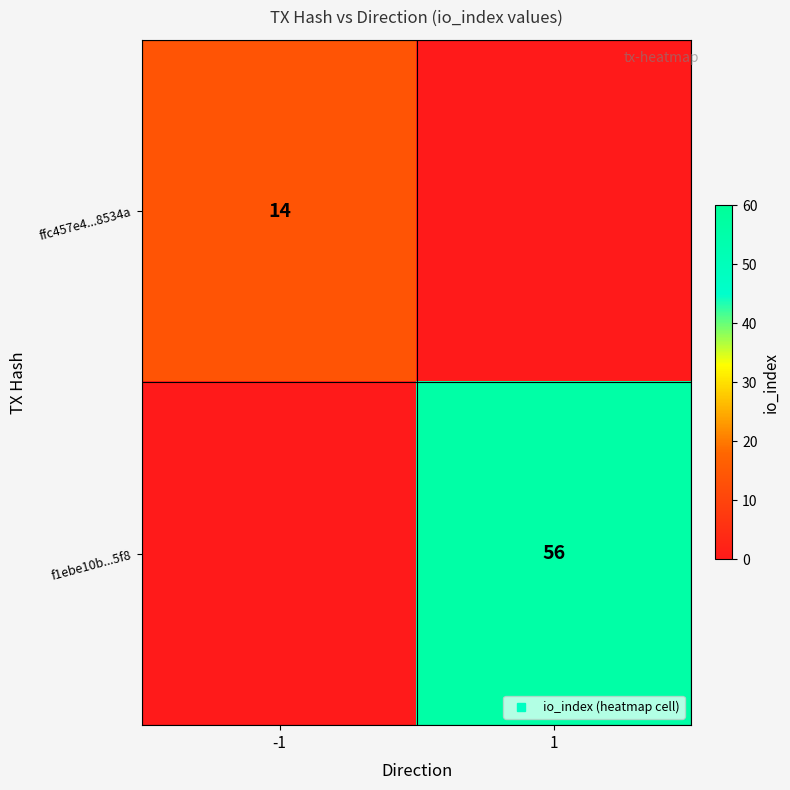

The value of f1ebe10b...5f8 at 1 is 24. True or false?

False